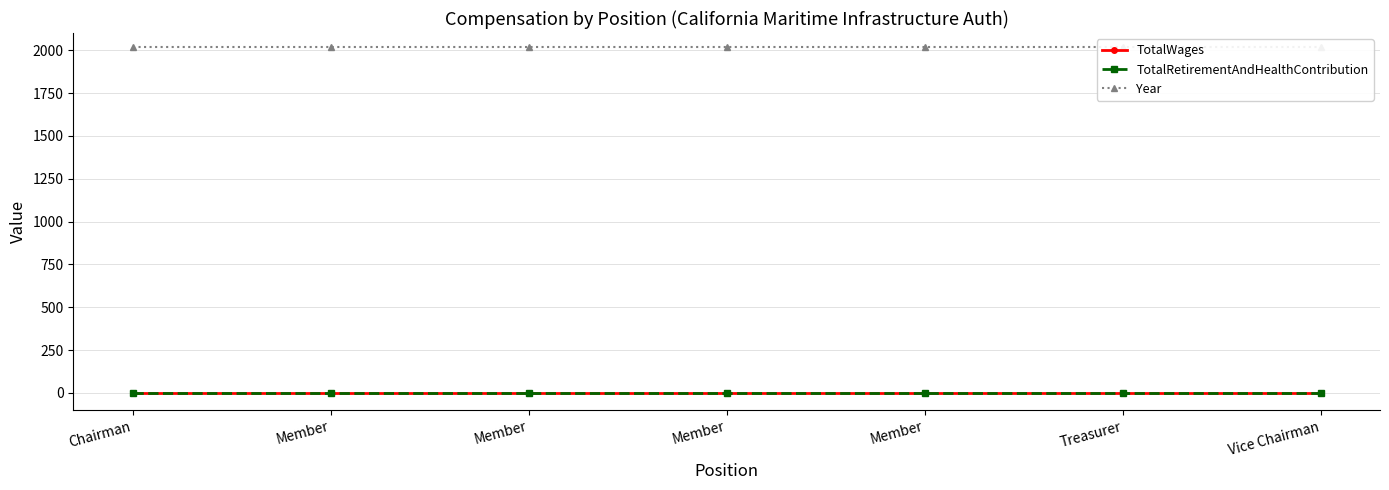

True or false: TotalWages and Year cross at least once.

False